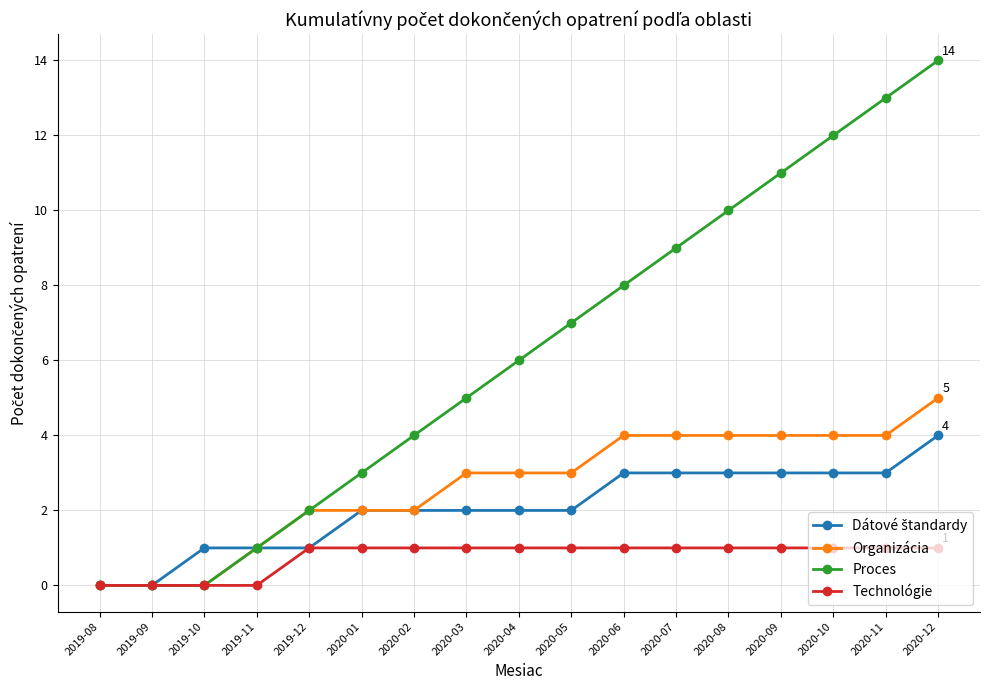

What is the maximum value shown in the chart?

14